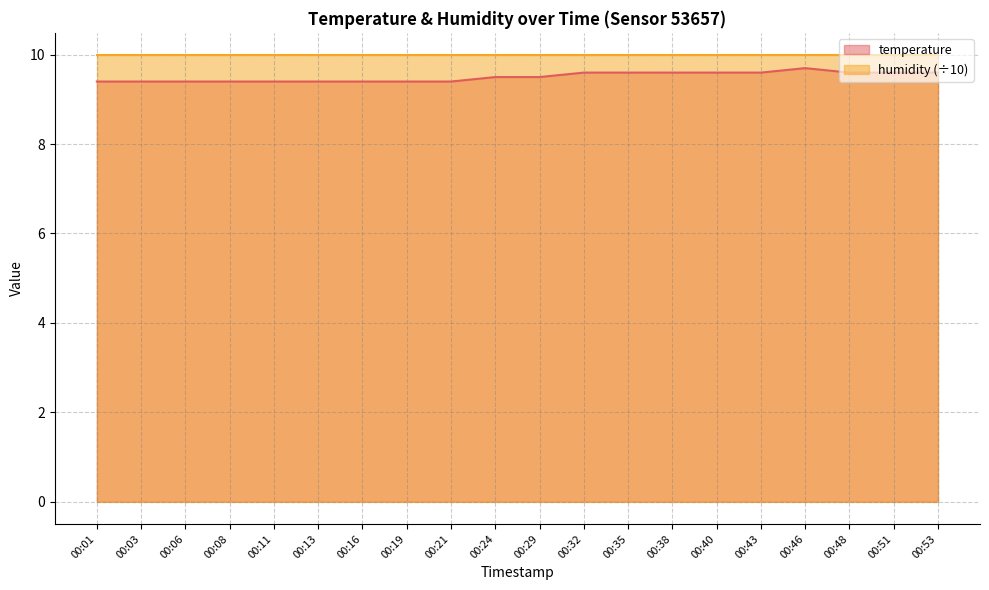

Between 00:11 and 00:32, which is larger?

00:32